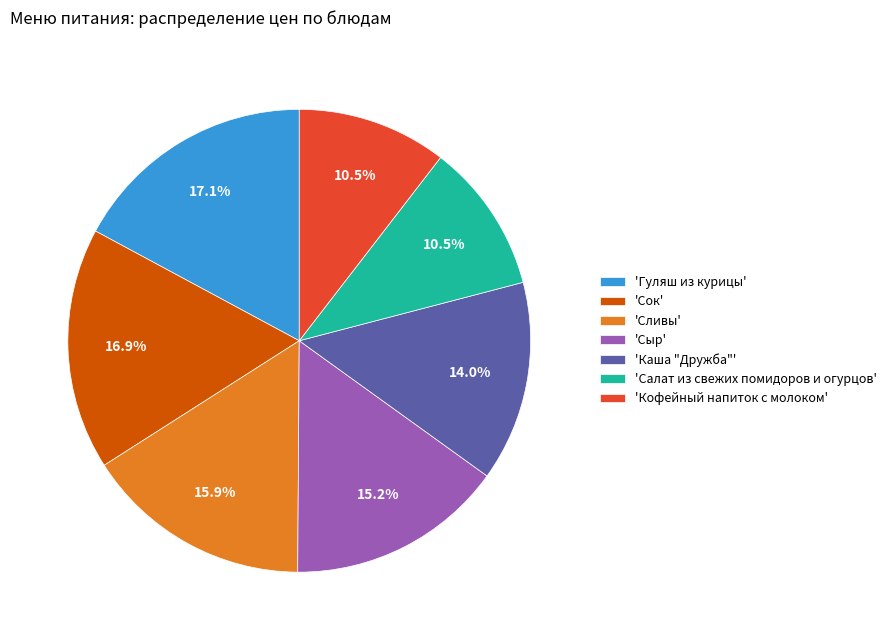

What portion of the pie excludes 'Сыр'?

84.8%